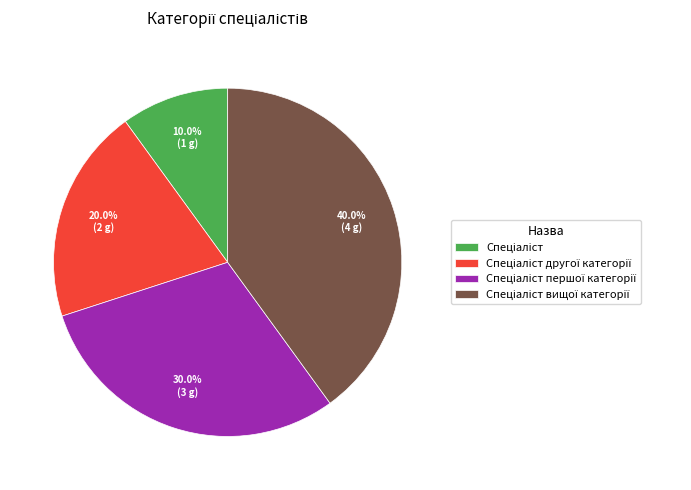

Does any single category account for the majority?

No